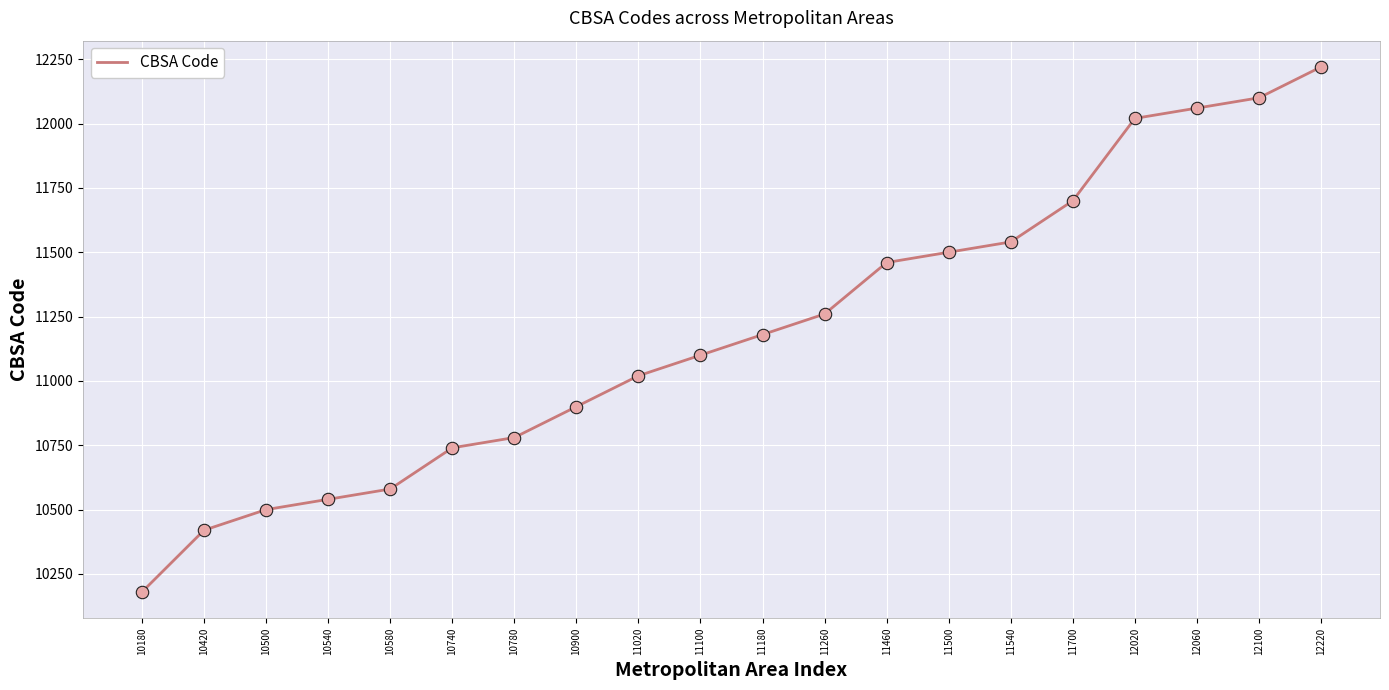

Which has a higher value, 10180 or 11540?

11540